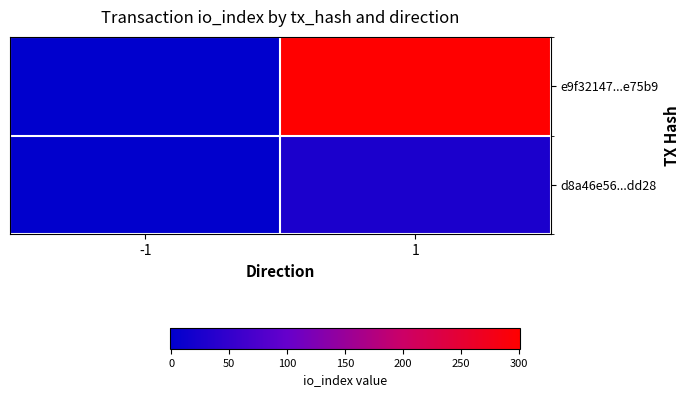

At how many categories does at least one series exceed 176?

1